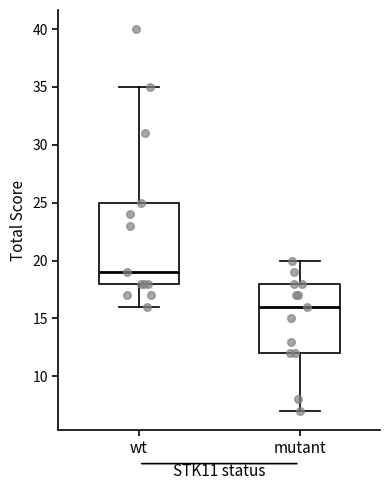

Reading left to right, transcribe this box plot: for each box, give where its median line is, the range the box spans, and where its two whiskers end, as read against the y-axis. The values are not printed on the chart, so give them approximately, as read against the axis.

wt: median 19, box 18 to 25, whiskers 16 to 35
mutant: median 16, box 12 to 18, whiskers 7 to 20